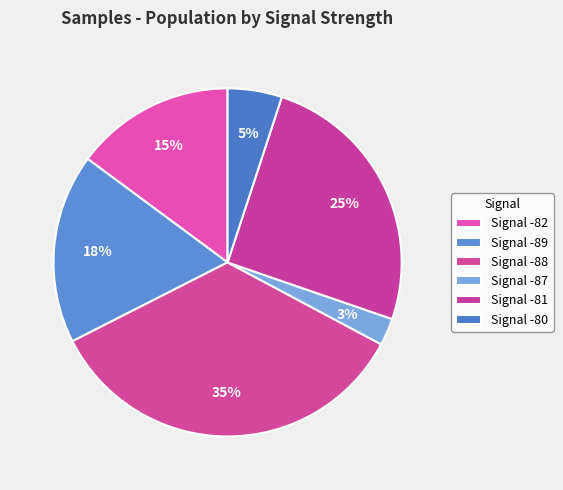

Count the number of slices in the pie.

6